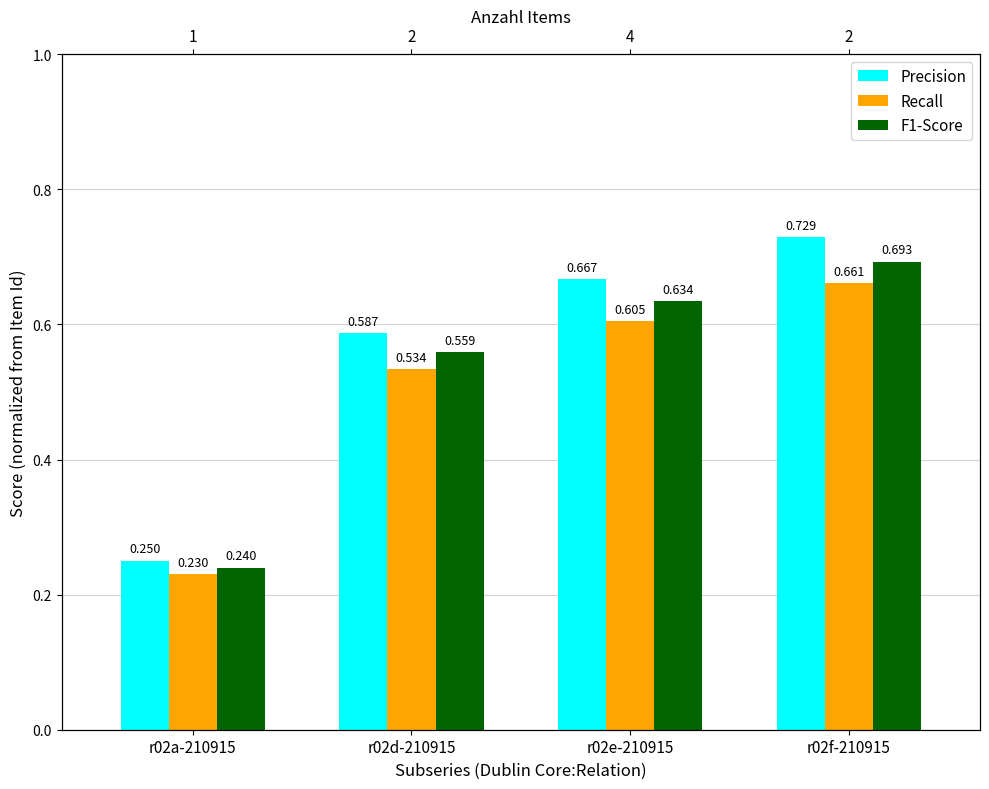

How many F1-Score values are between 0 and 1?

4